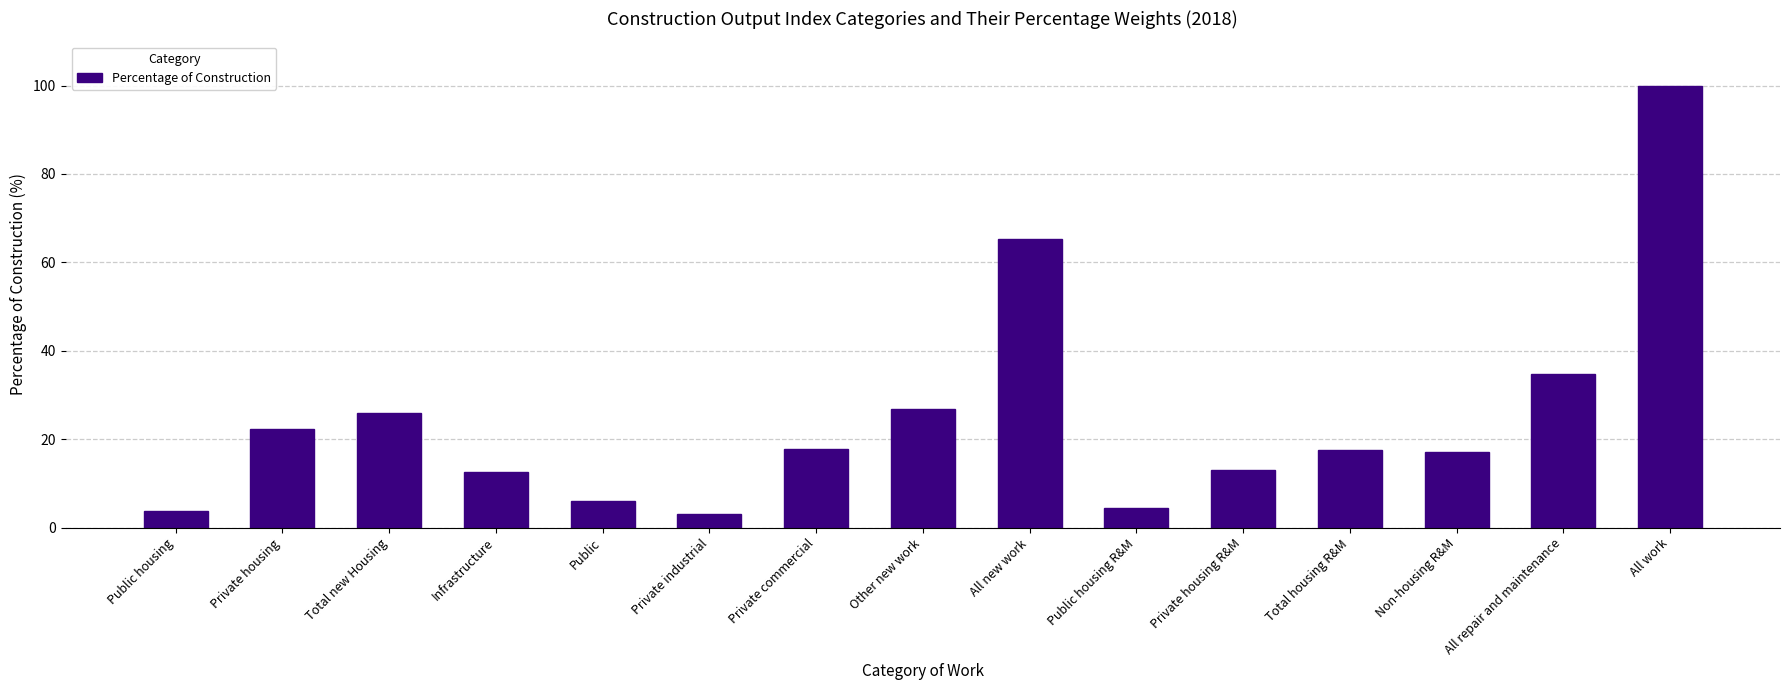

Which label corresponds to the largest value in the chart?

All work